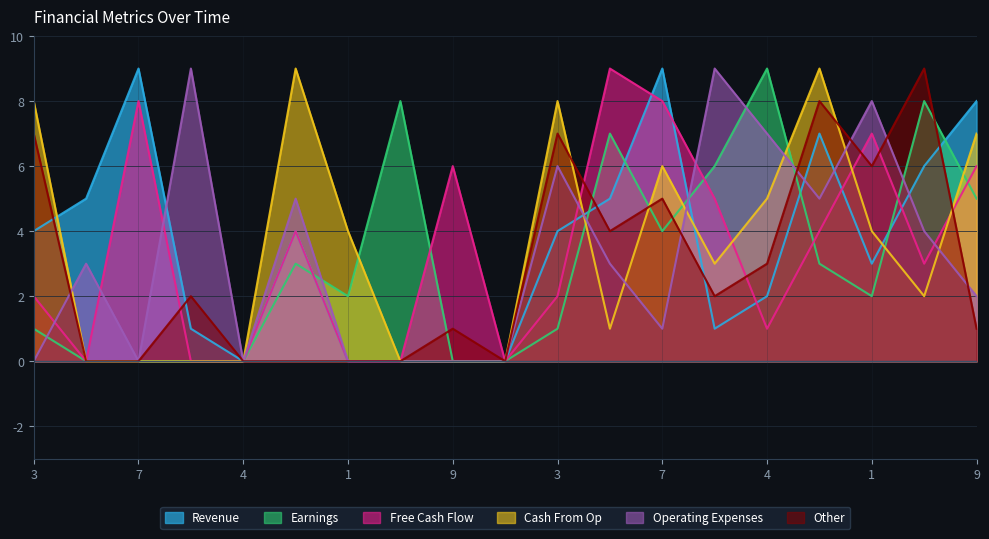

The col_3 series shows 3 at 4. True or false?

False